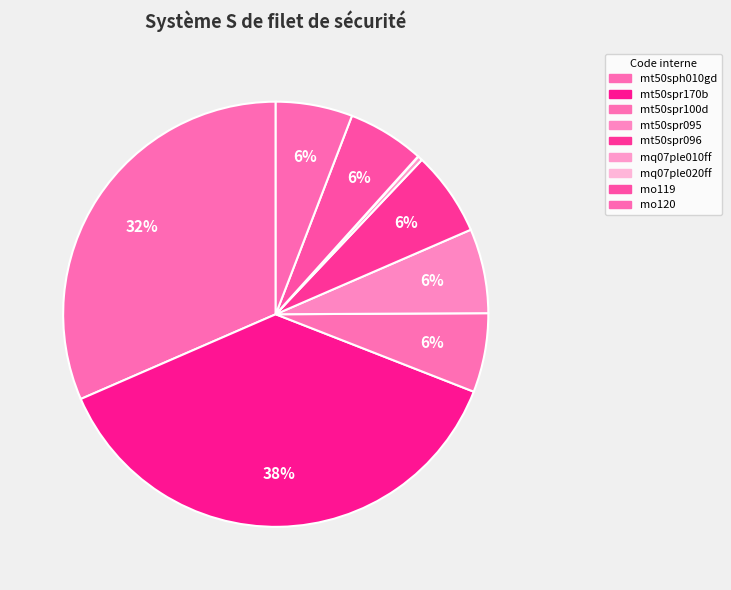

To the nearest percent, what percentage of the pie is mt50spr095?

6%